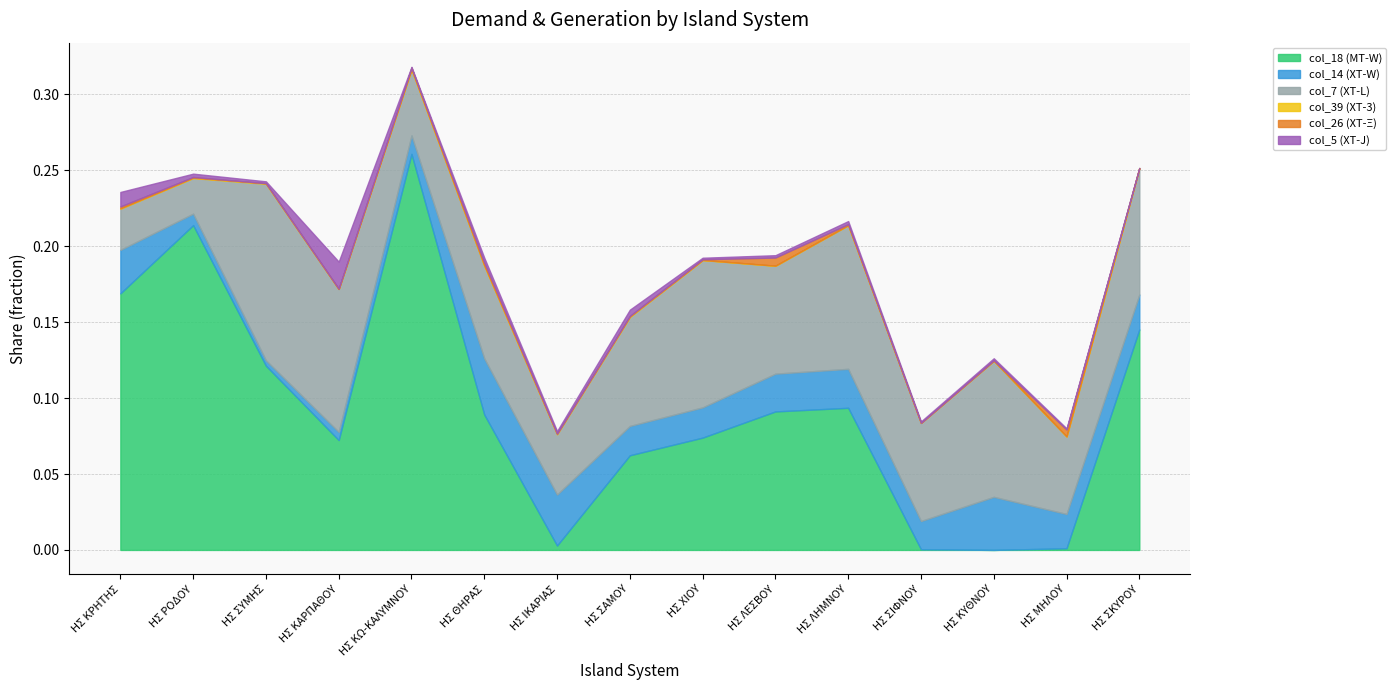

How many interior local peaks does the col_5 (ΧΤ-J) series have?

5